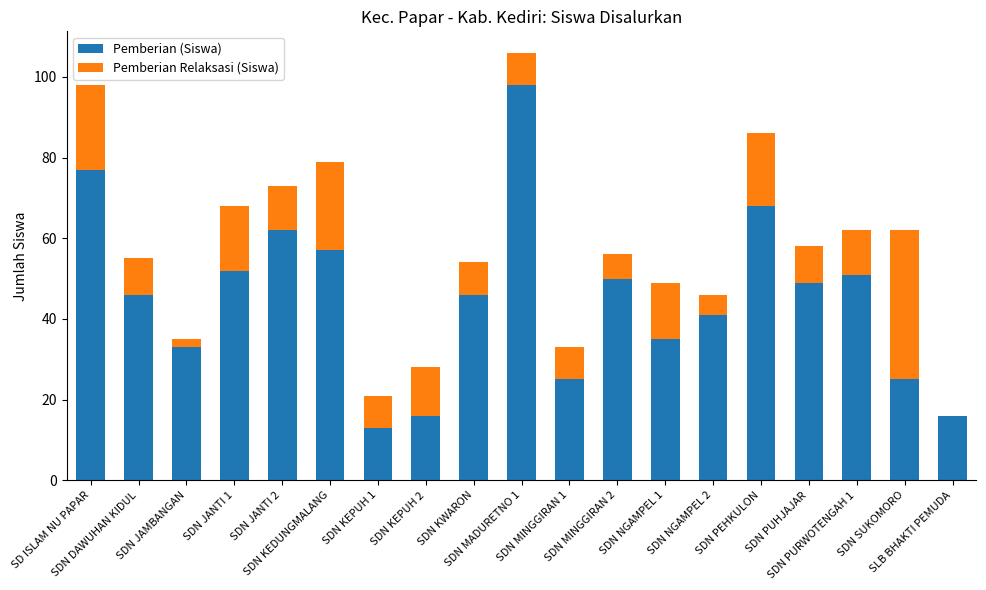

What is the sum of all Pemberian (Siswa) values?

860